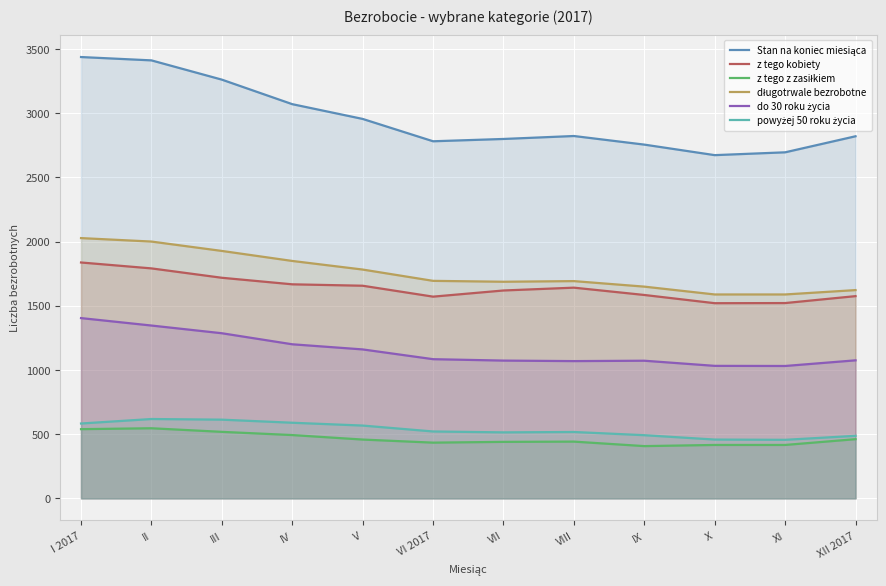

How many series are shown in this chart?

6